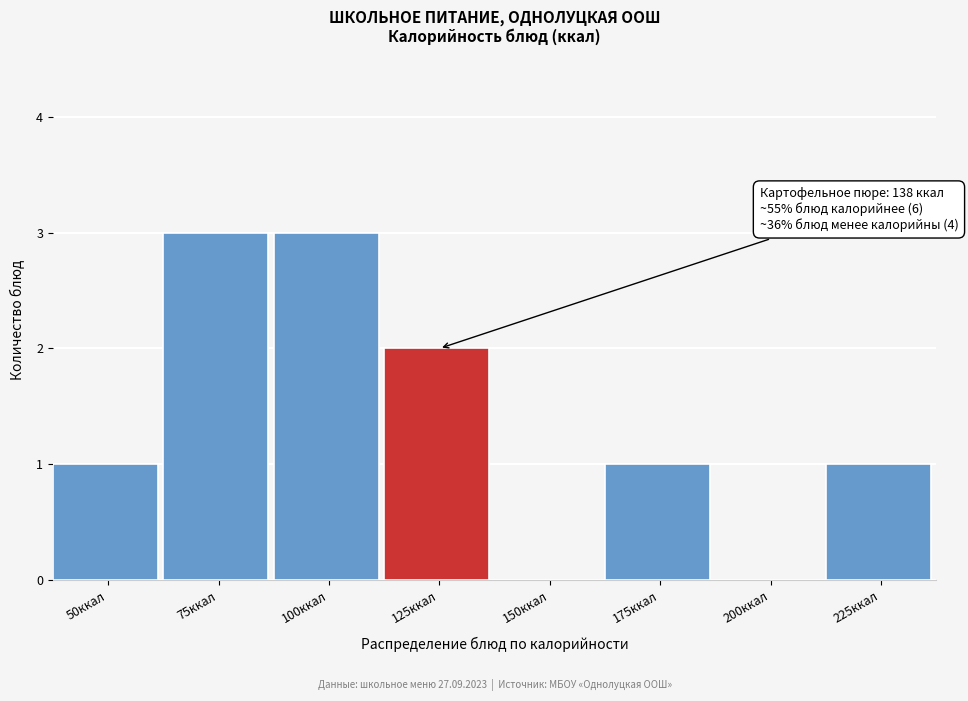

Reading left to right, transcribe all the data shown in this chart.

50ккал=1	75ккал=3	100ккал=3	125ккал=2	150ккал=0	175ккал=1	200ккал=0	225ккал=1